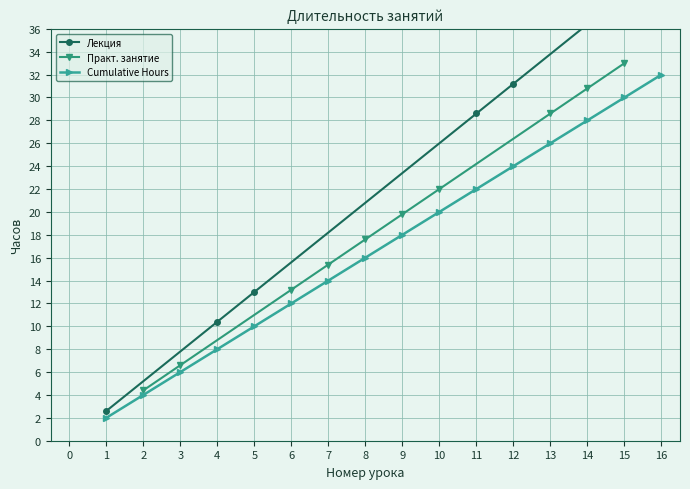

Which category has the highest value in the Практ. занятие series?

15